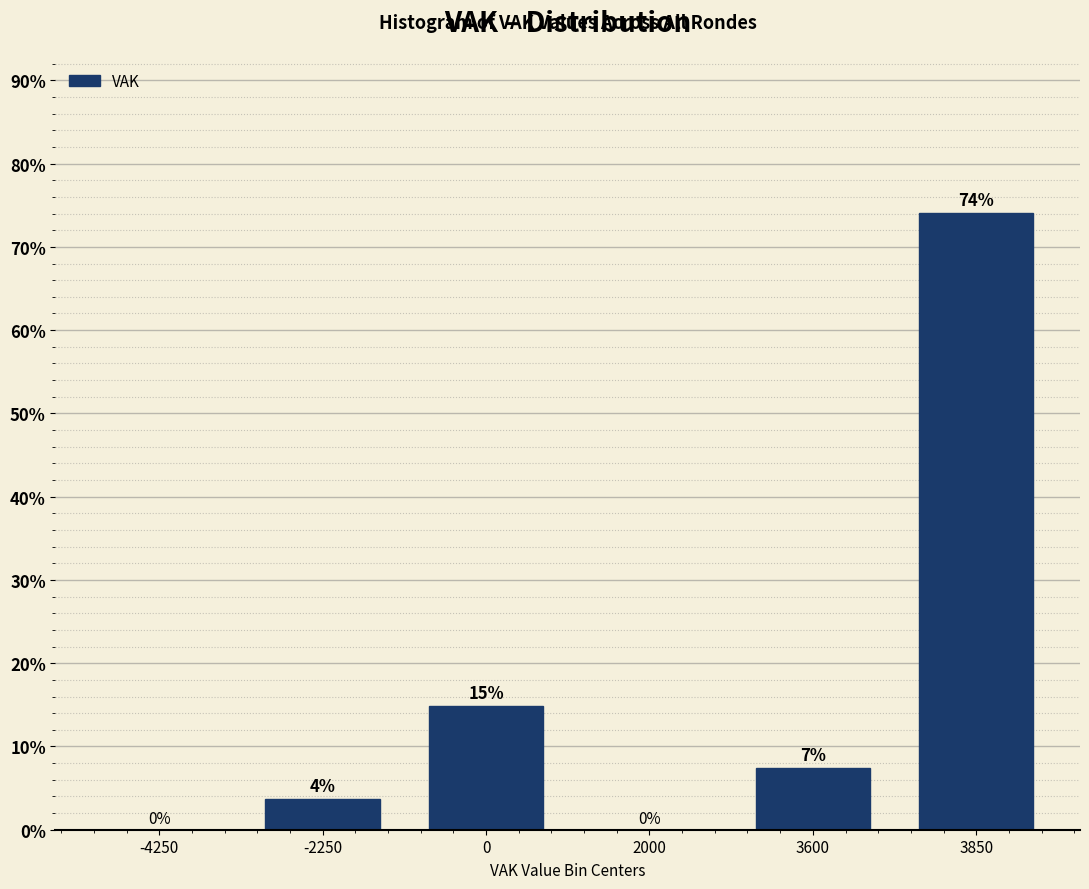

Which label corresponds to the largest value in the chart?

3850